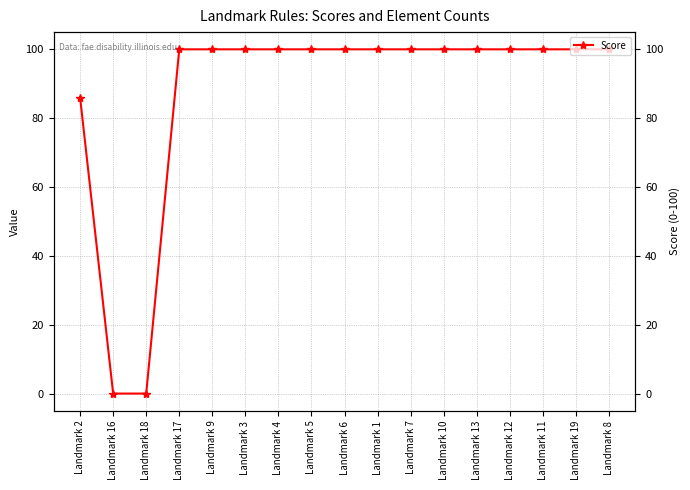

Is it true that the value at Landmark 7 is 100?

True